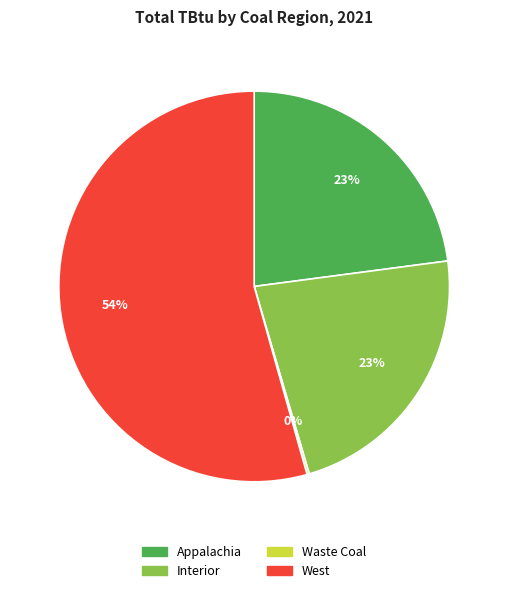

Which category has the biggest portion of the pie?

West